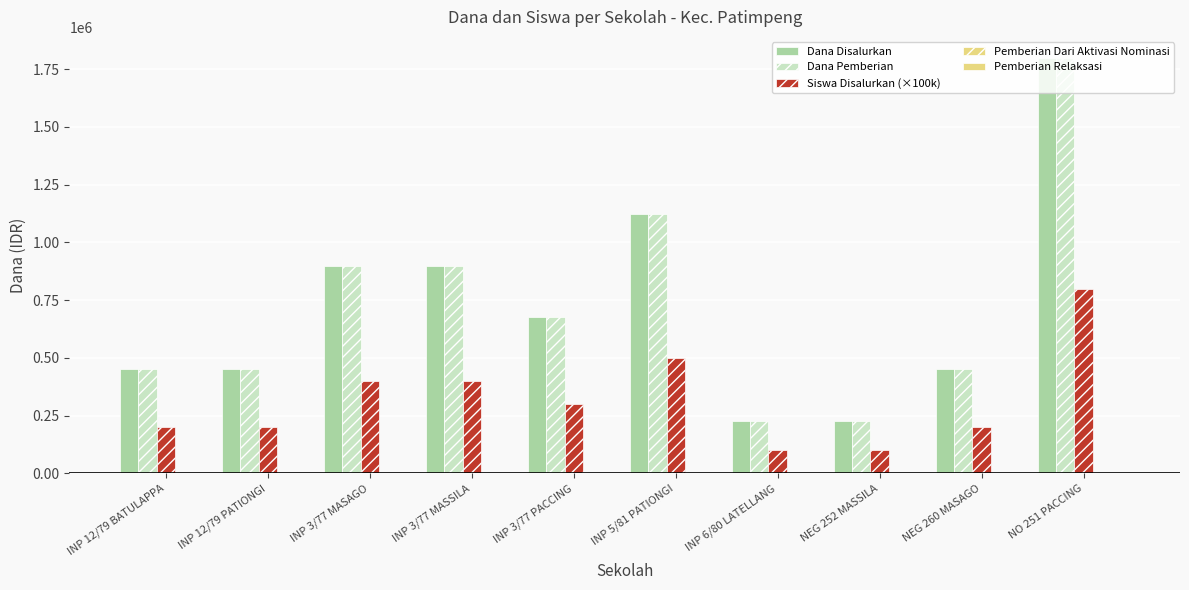

How many bars are there in each group?

3